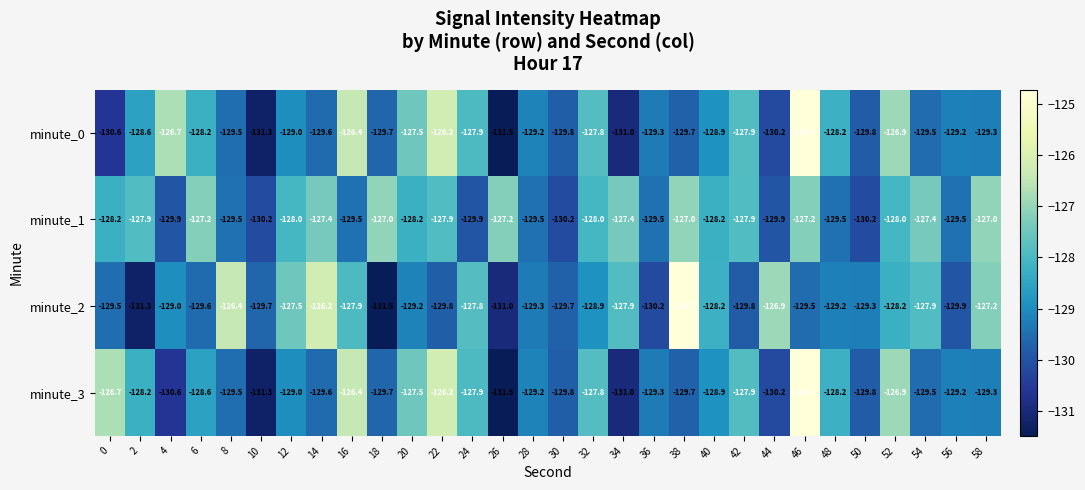

What is the total value across all series at 10?

-522.5